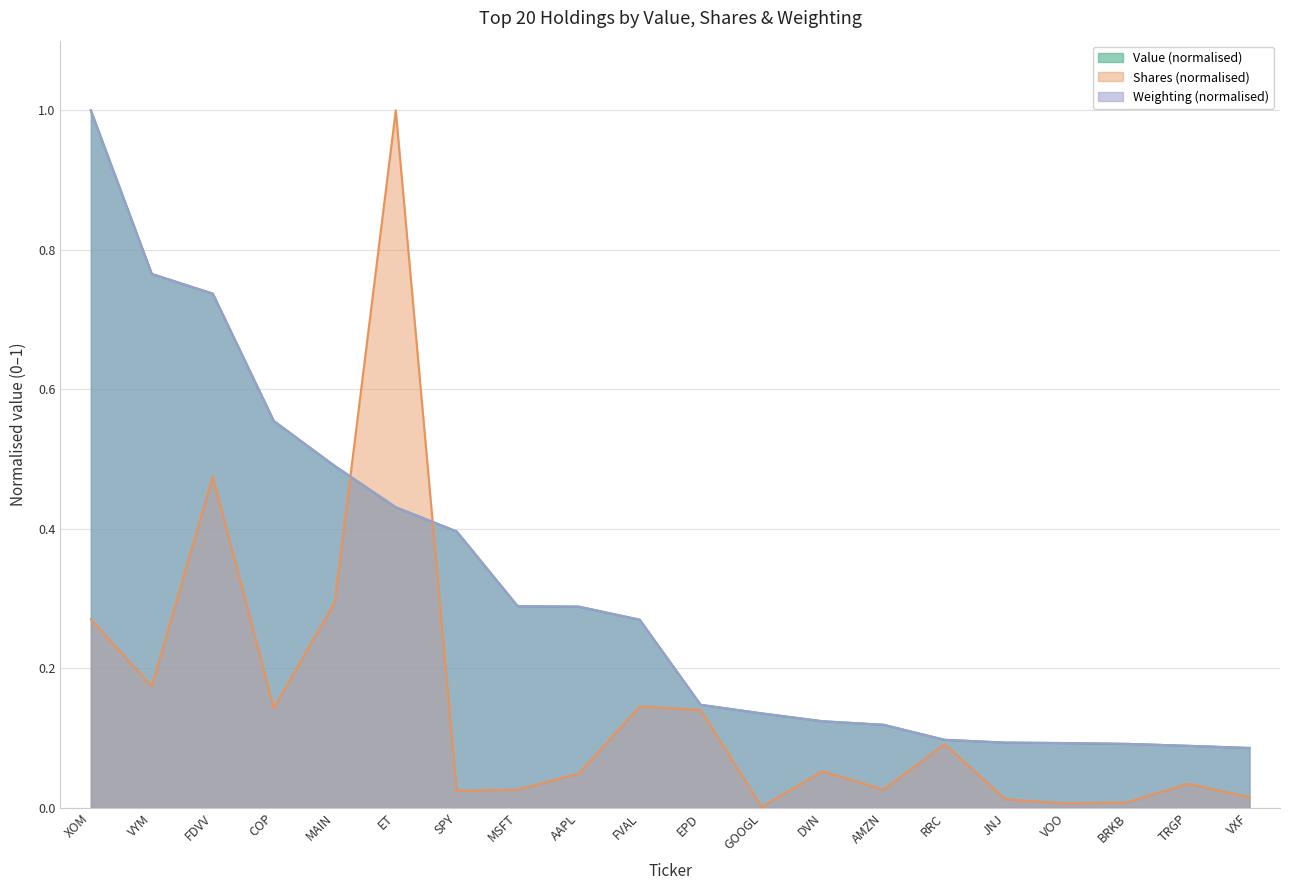

The value of Value at AMZN is 0.1. True or false?

True